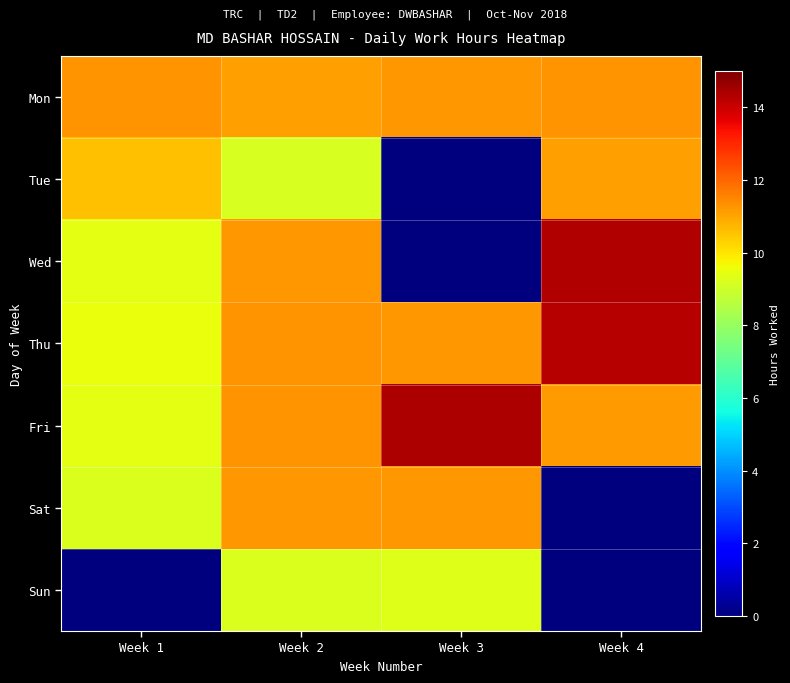

At how many categories does at least one series exceed 8?

4